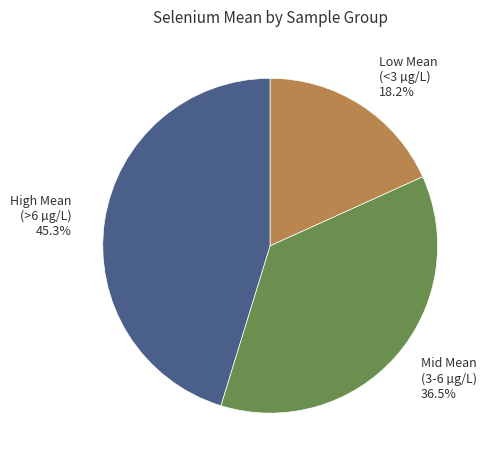

How many slices are in this pie chart?

3